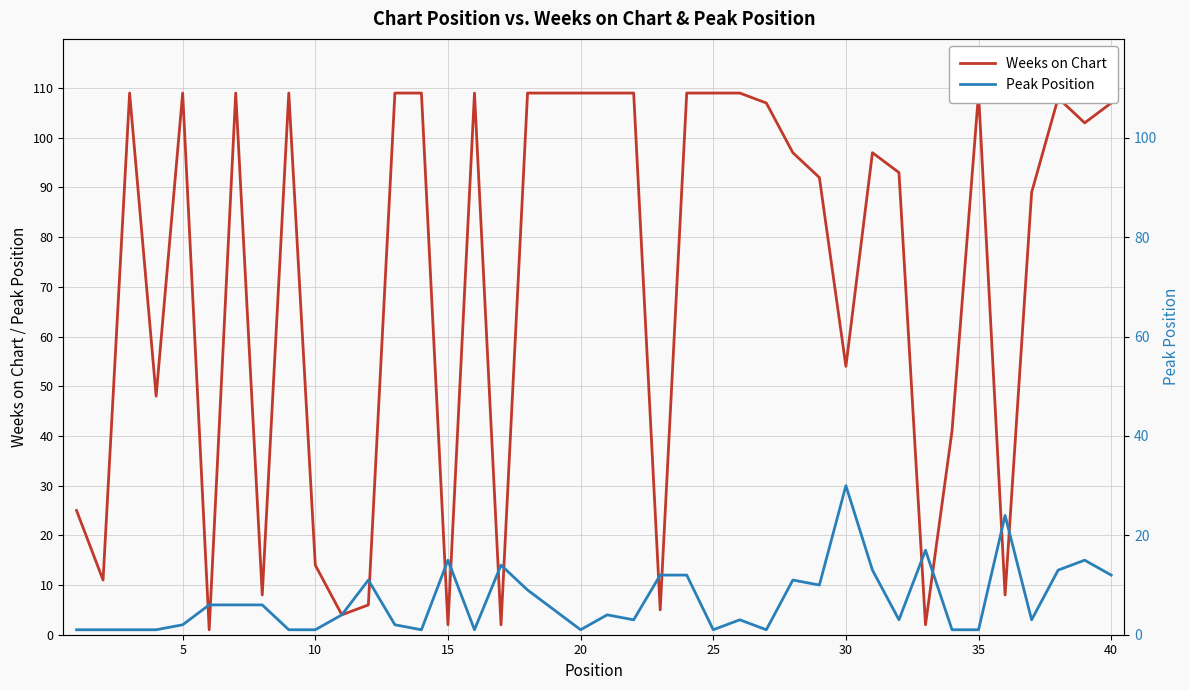

Rank the series by their maximum value, from highest to lowest.

Weeks on Chart, Peak Position